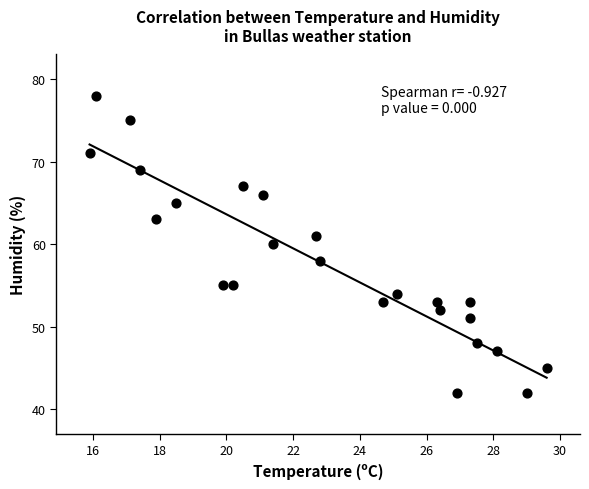

What is the range of Y values (max minus min)?

36